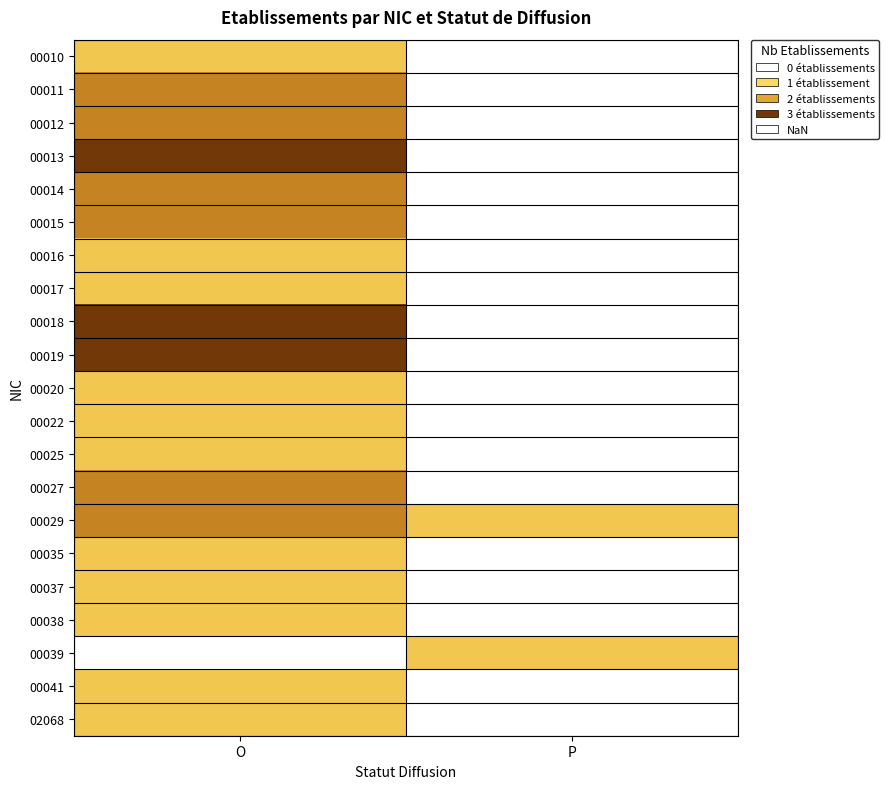

How many data points does each series have?

2